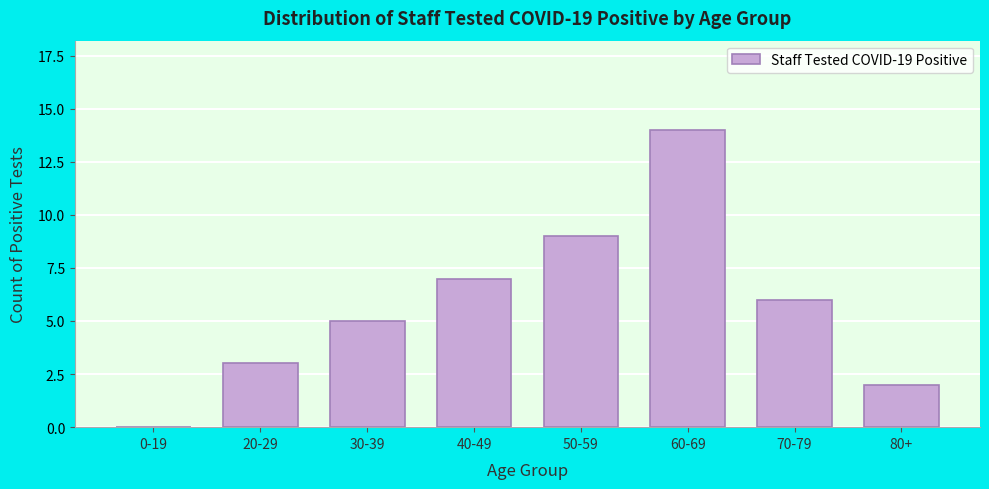

Reading left to right, transcribe all the data shown in this chart.

0-19=0	20-29=3	30-39=5	40-49=7	50-59=9	60-69=14	70-79=6	80+=2